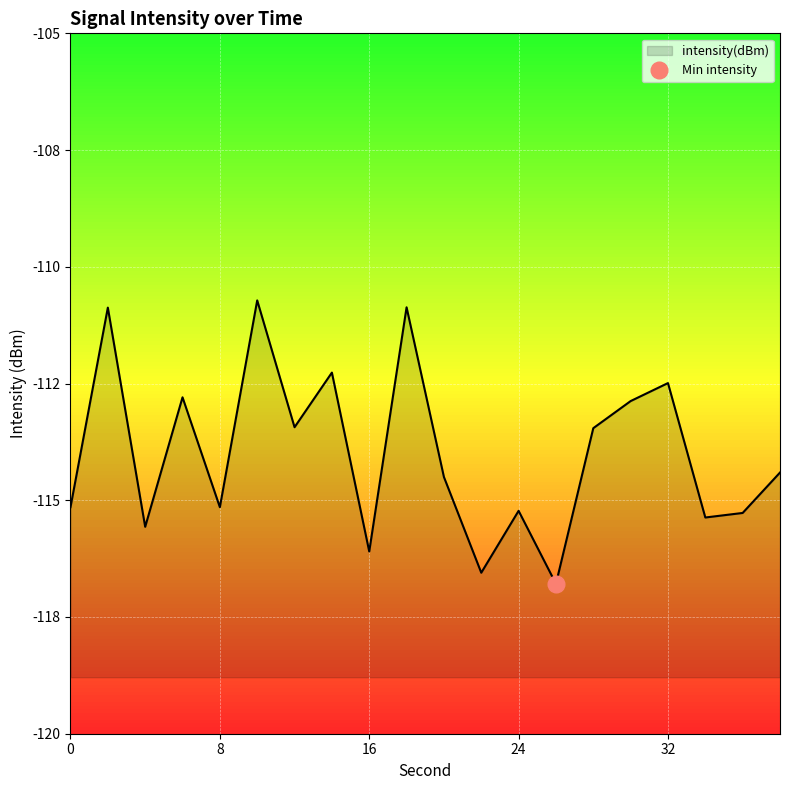

Which has a higher value, 20 or 38?

38